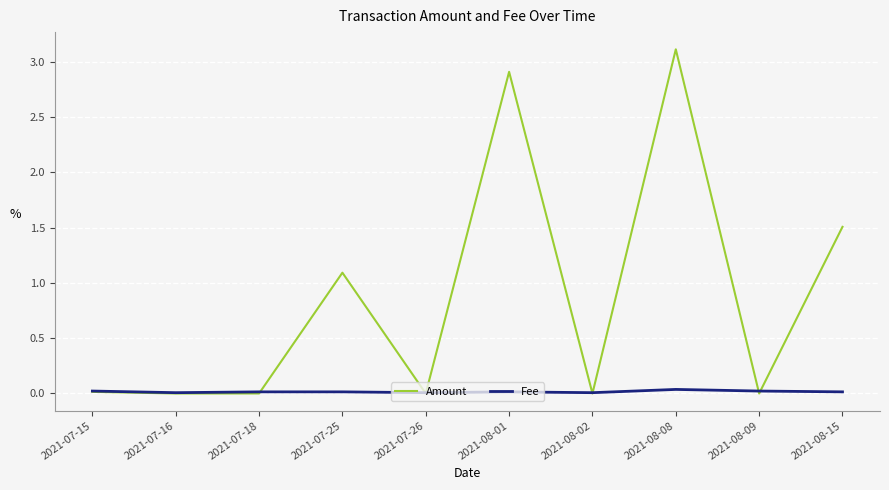

How many lines are shown in the chart?

2